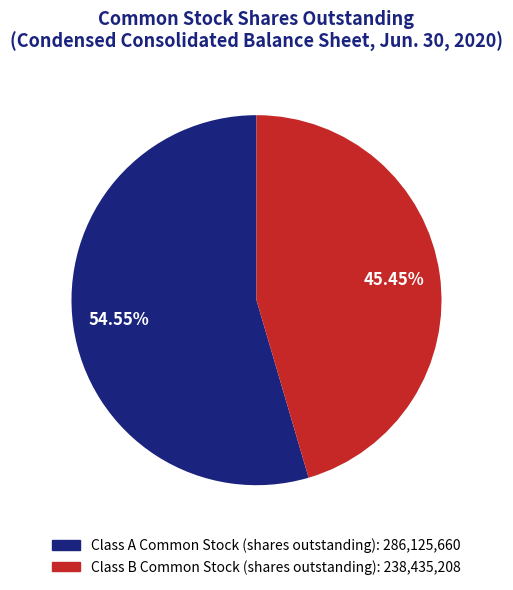

Is there a majority slice in this chart?

Yes